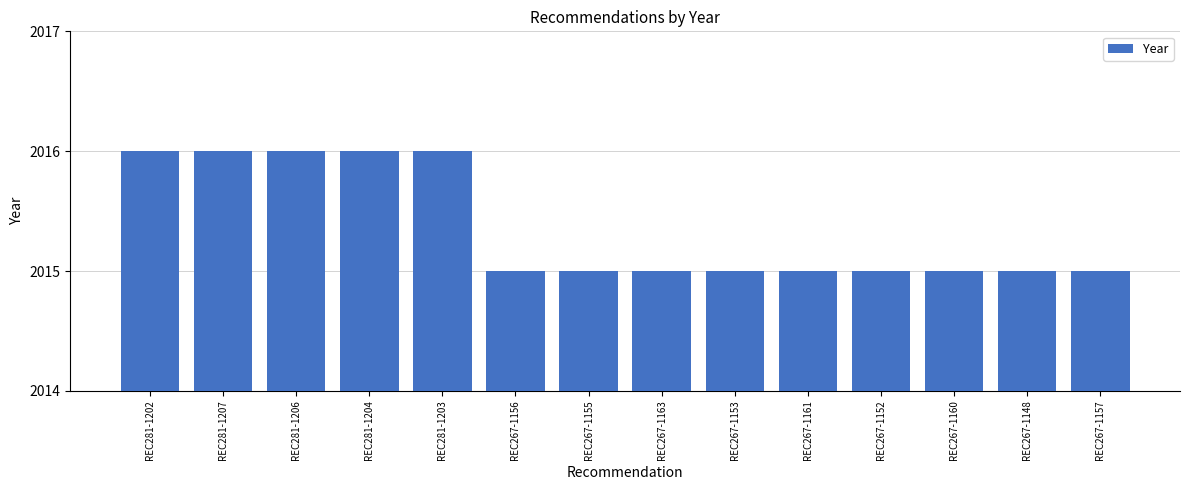

Approximately how many times larger is the value at REC267-1156 compared to REC281-1202?

1.0